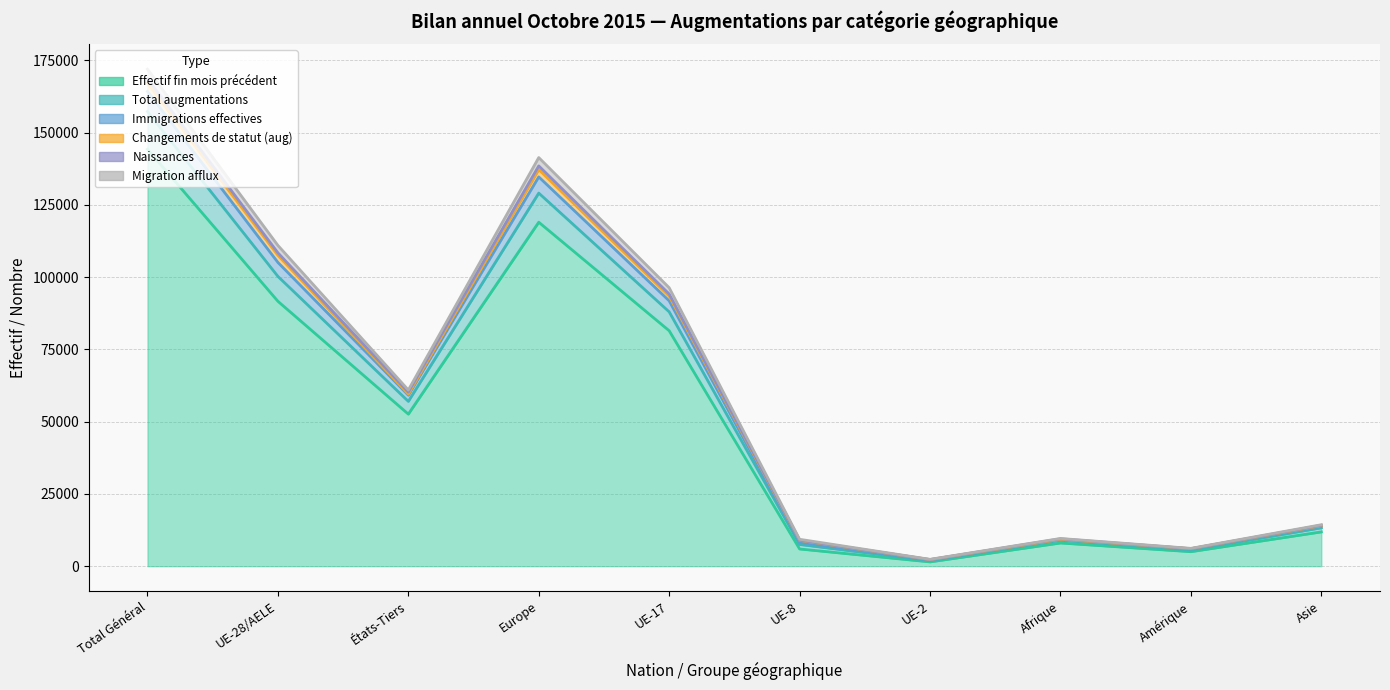

The Naissances series shows 30125 at UE-28/AELE. True or false?

False